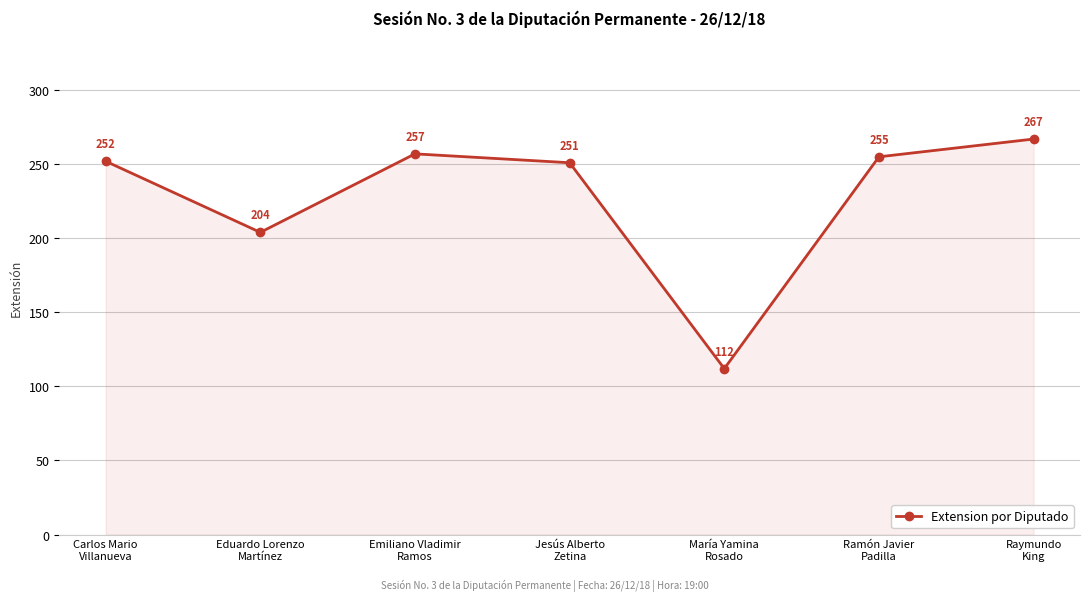

Which has a higher value, Jesús Alberto
Zetina or Eduardo Lorenzo
Martínez?

Jesús Alberto
Zetina